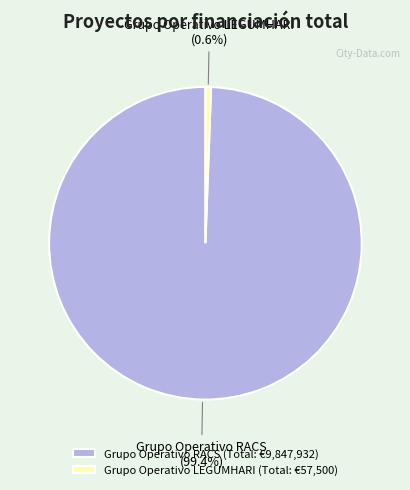

True or false: Grupo Operativo RACS accounts for 99% of the total.

True